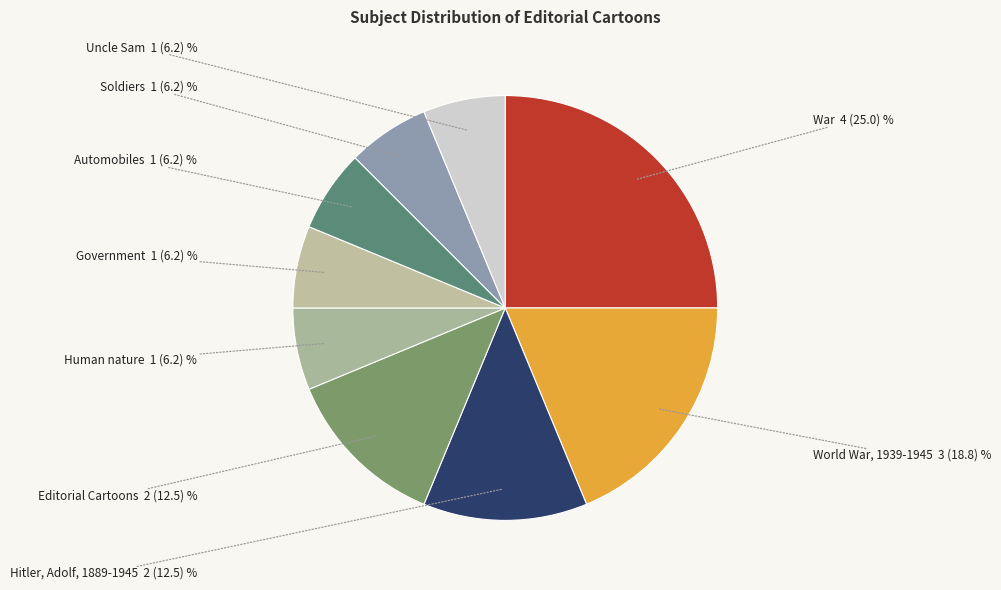

Approximately how many times larger is the value at Hitler, Adolf, 1889-1945 compared to Government?

2.0